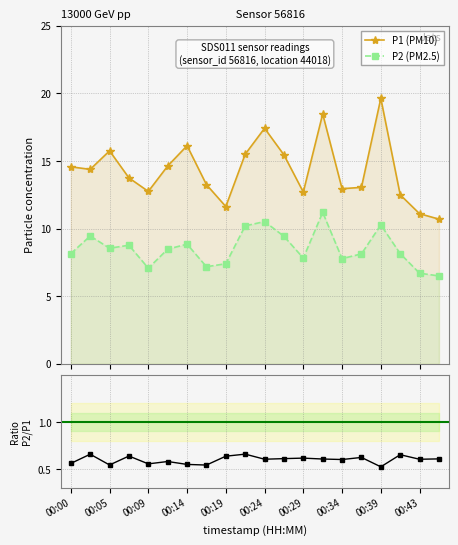

True or false: P1 (PM10) and P2 (PM2.5) cross at least once.

False